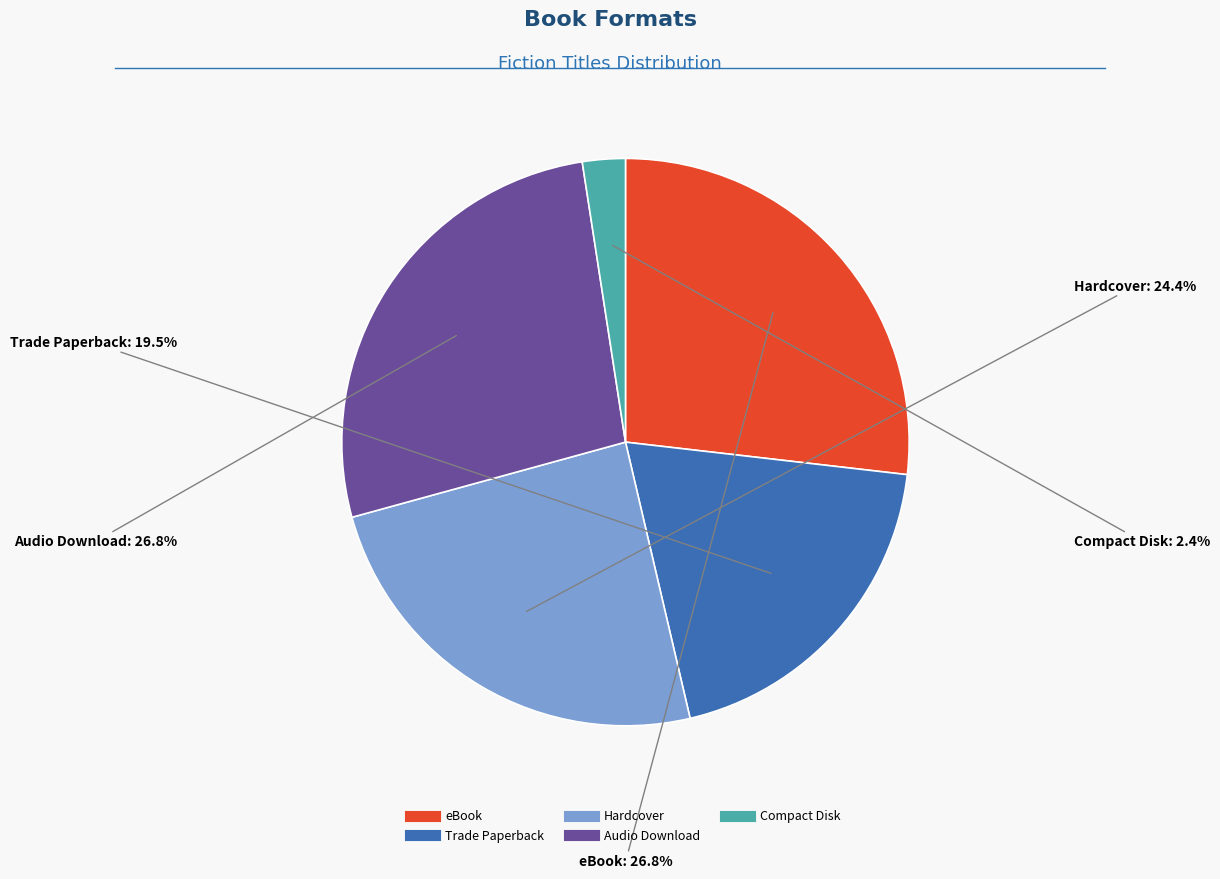

What percentage is NOT represented by eBook?

73.2%